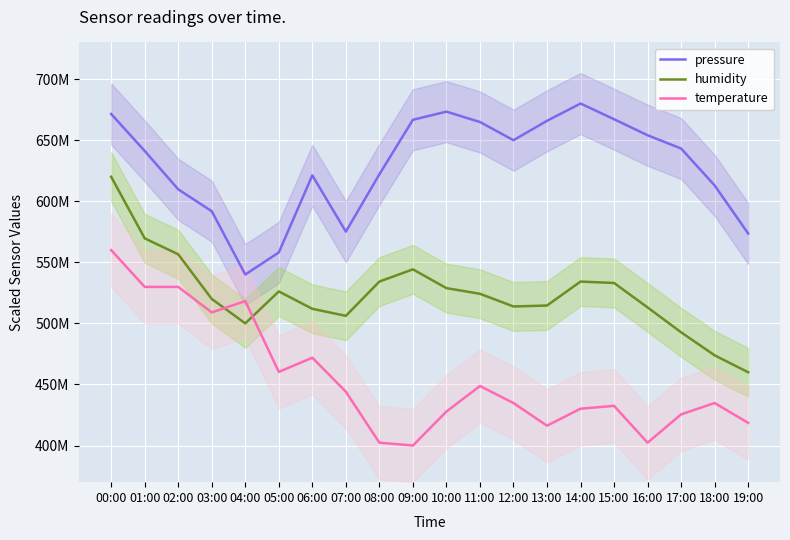

Where is humidity nearest to the value 540?

09:00